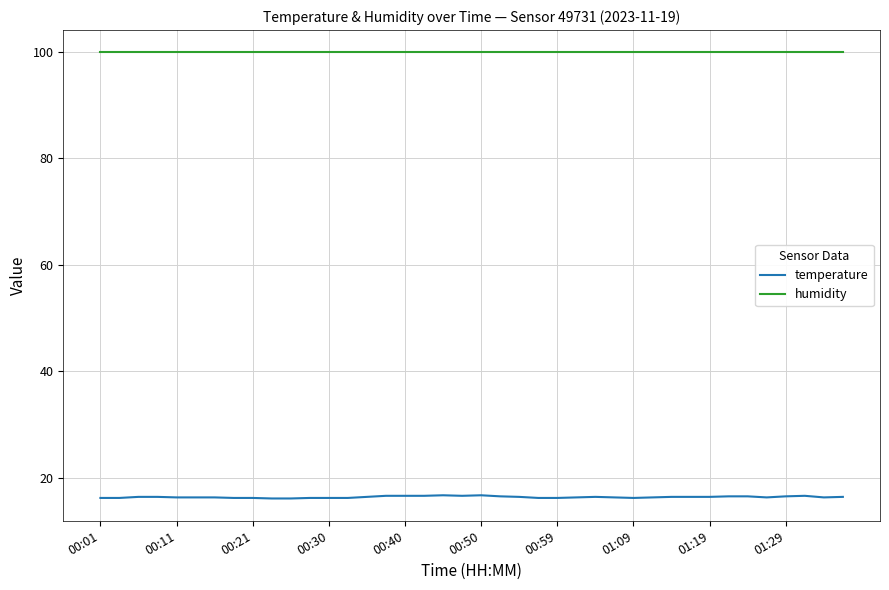

Count the temperature values in the range 16 to 17.

40